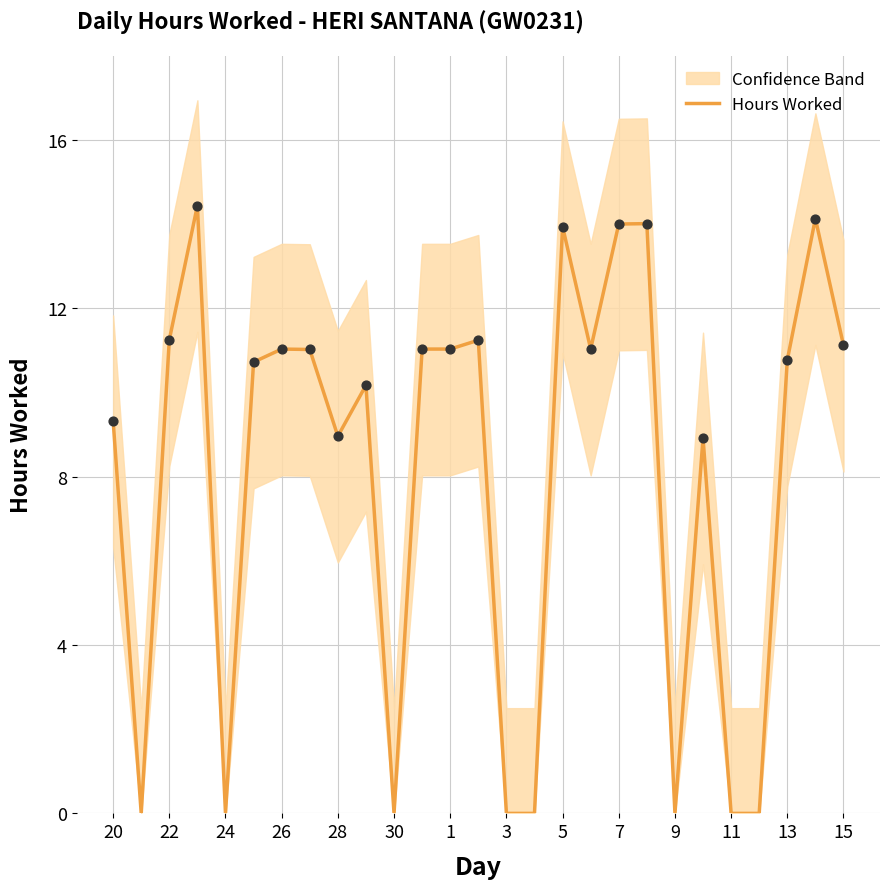

The Hours Worked series shows 0.0 at 3. True or false?

True